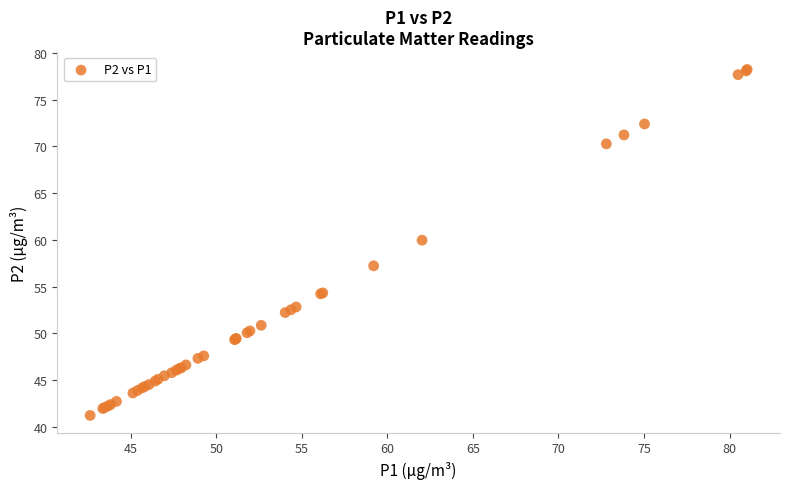

What Y value in the scatter plot is closest to 59?

60.0